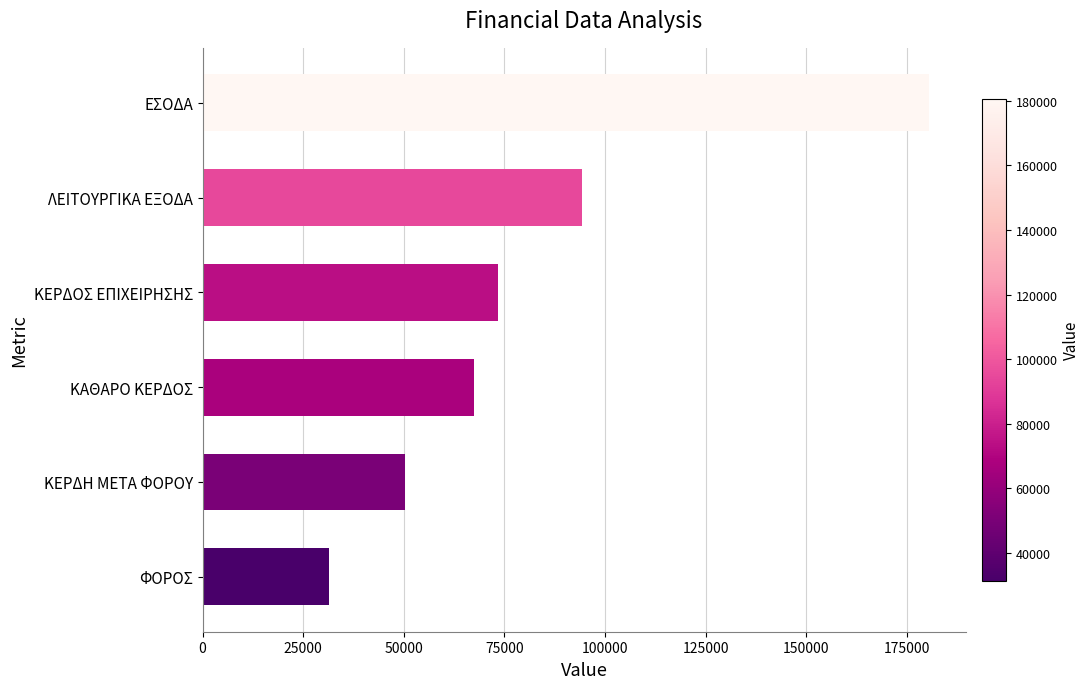

Does the chart contain stacked bars?

No